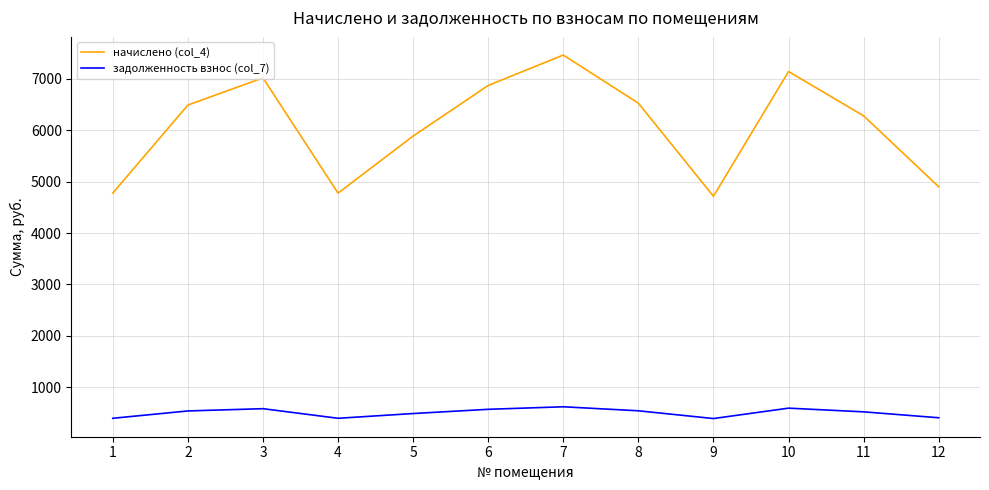

At which category does the chart reach its peak across all series?

7